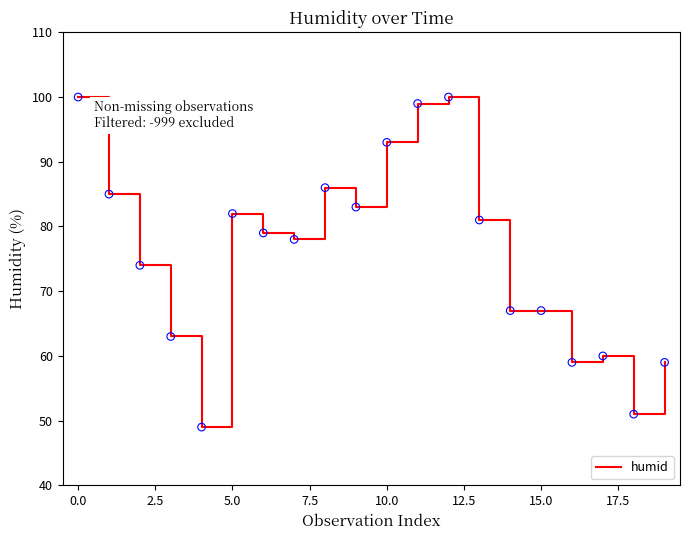

What is the smallest value displayed?

49